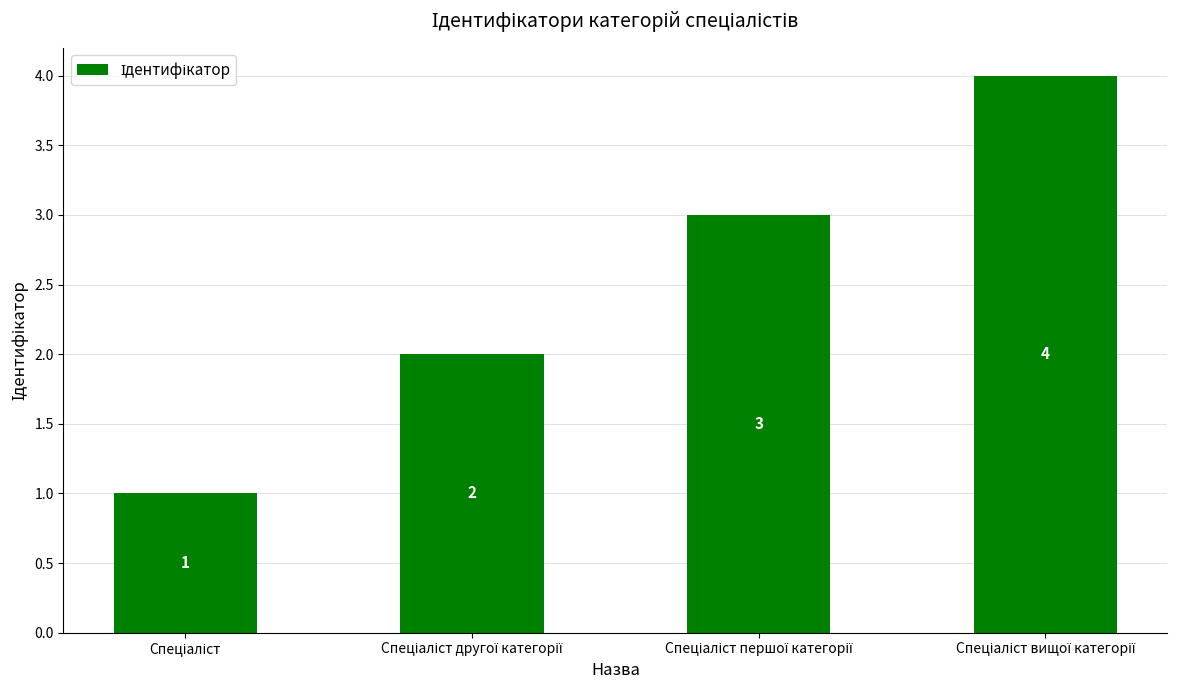

What is the greatest value displayed?

4